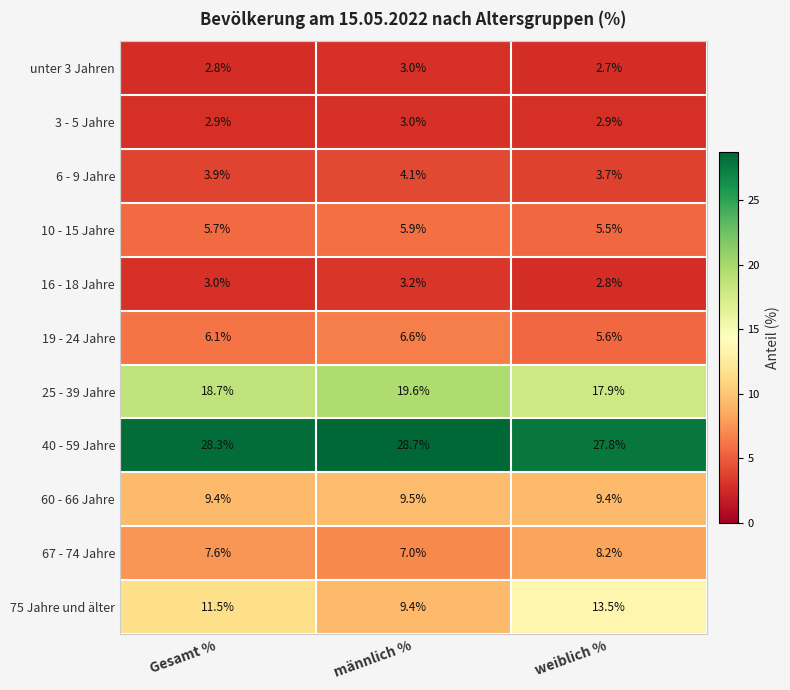

At which label does 40 - 59 Jahre first exceed 28?

Gesamt %